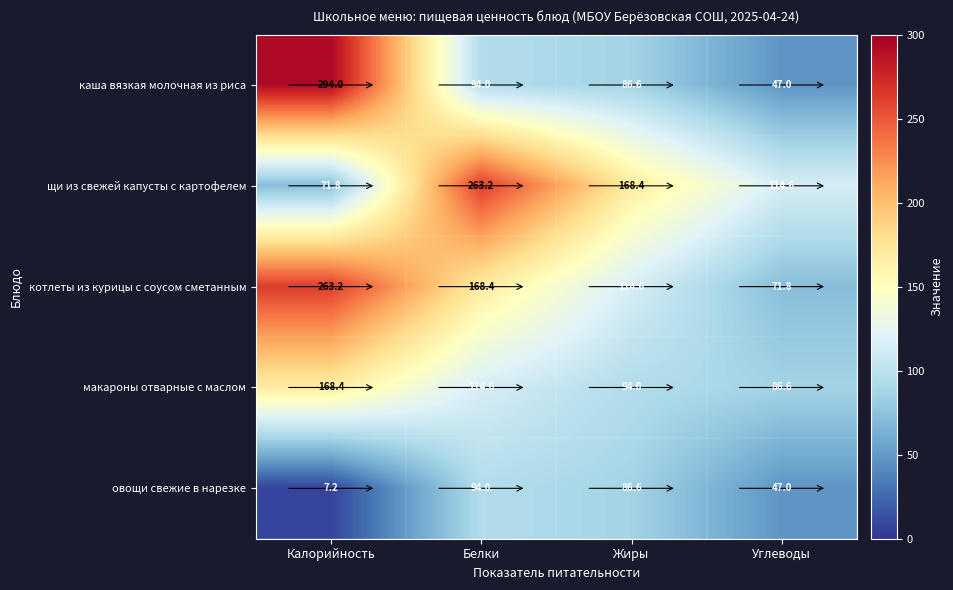

What is the greatest value displayed?

294.0